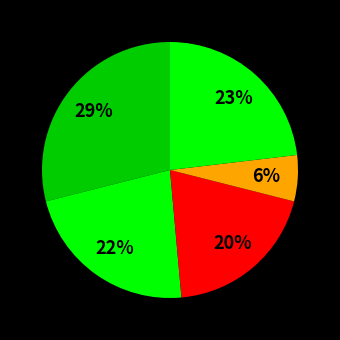

How many segments does this pie chart have?

5